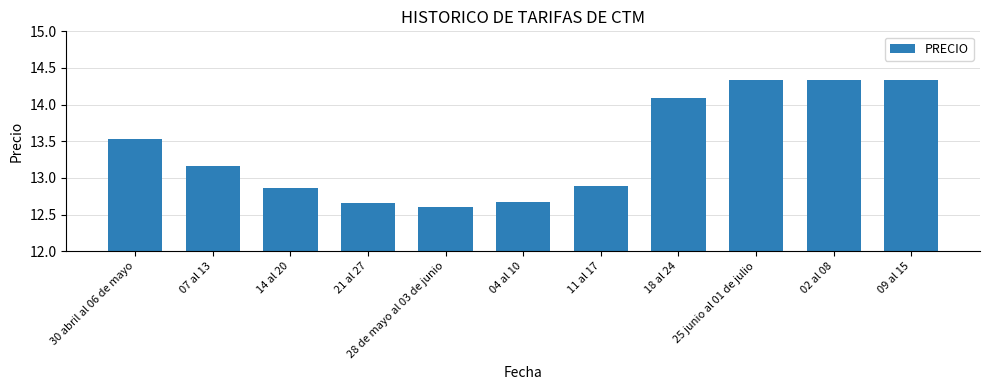

What is the average value?

13.4